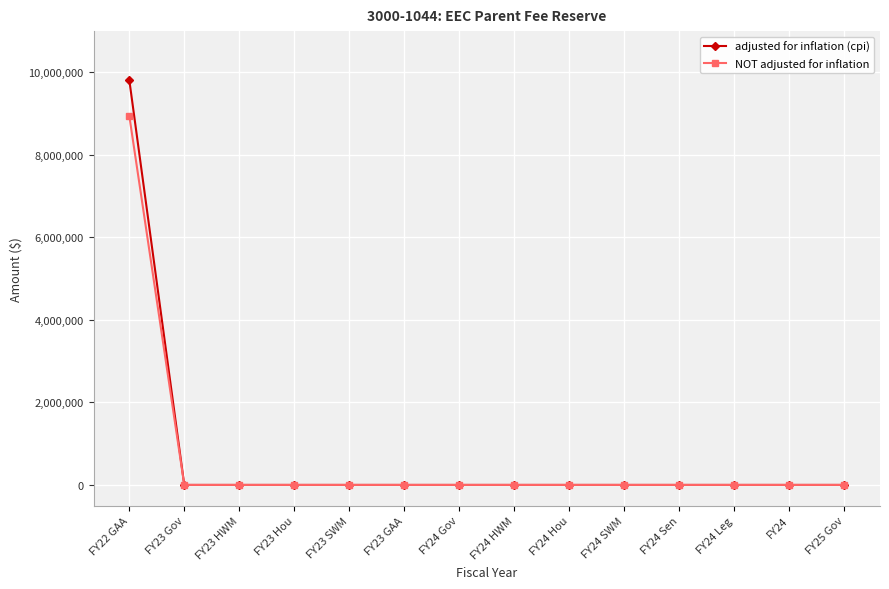

What position from the left is FY23 SWM?

5